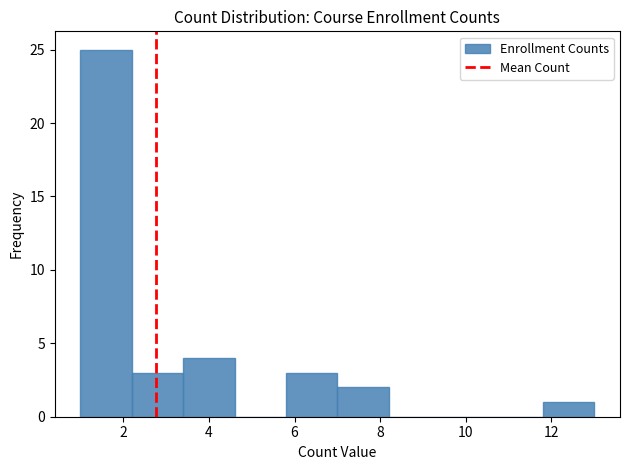

Which range on the x-axis has the tallest bar?

1.0 to 2.2